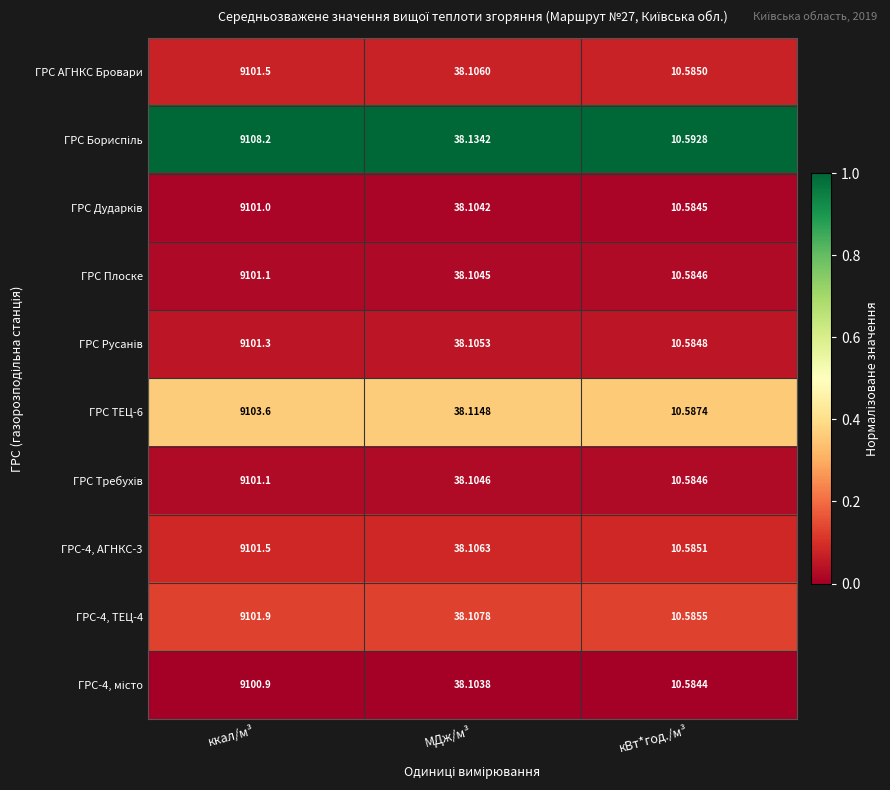

At which label does ГРС ТЕЦ-6 reach its minimum?

кВт*год./м³